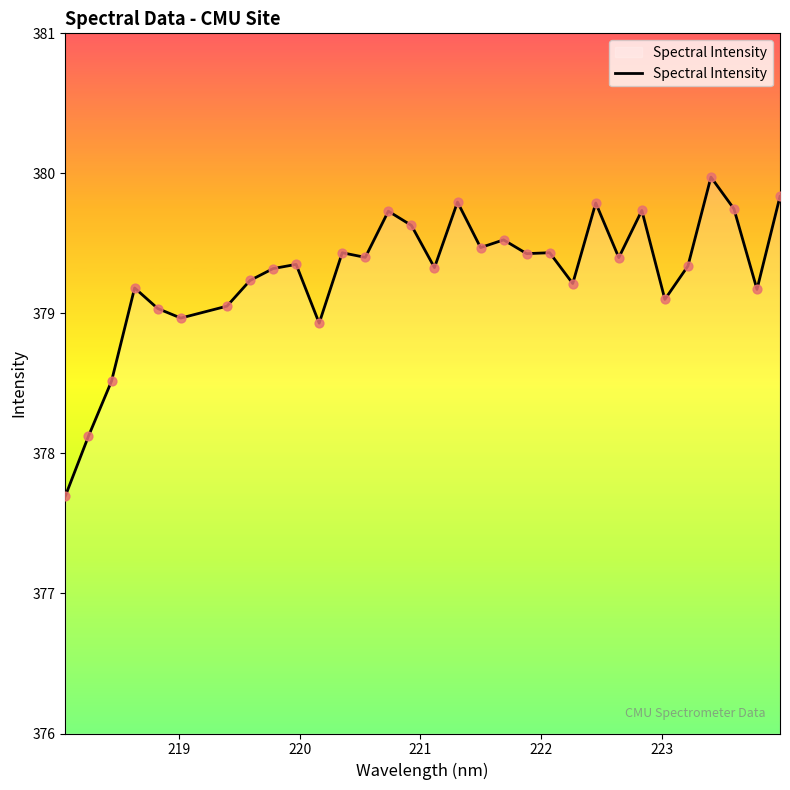

What is the minimum value shown in the chart?

377.7